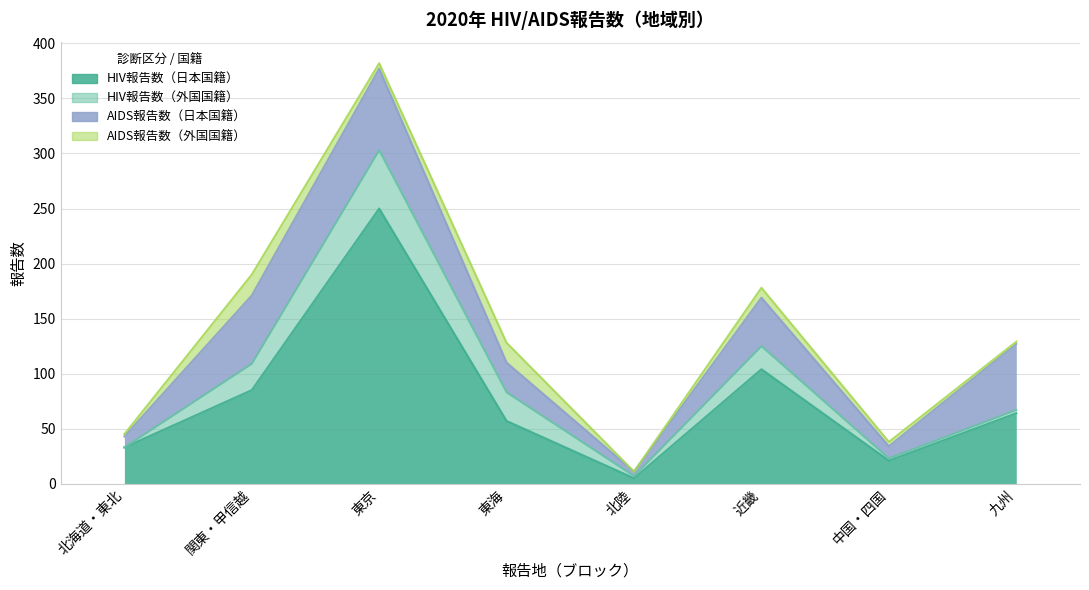

Between 中国・四国 and 東京, which is larger?

東京